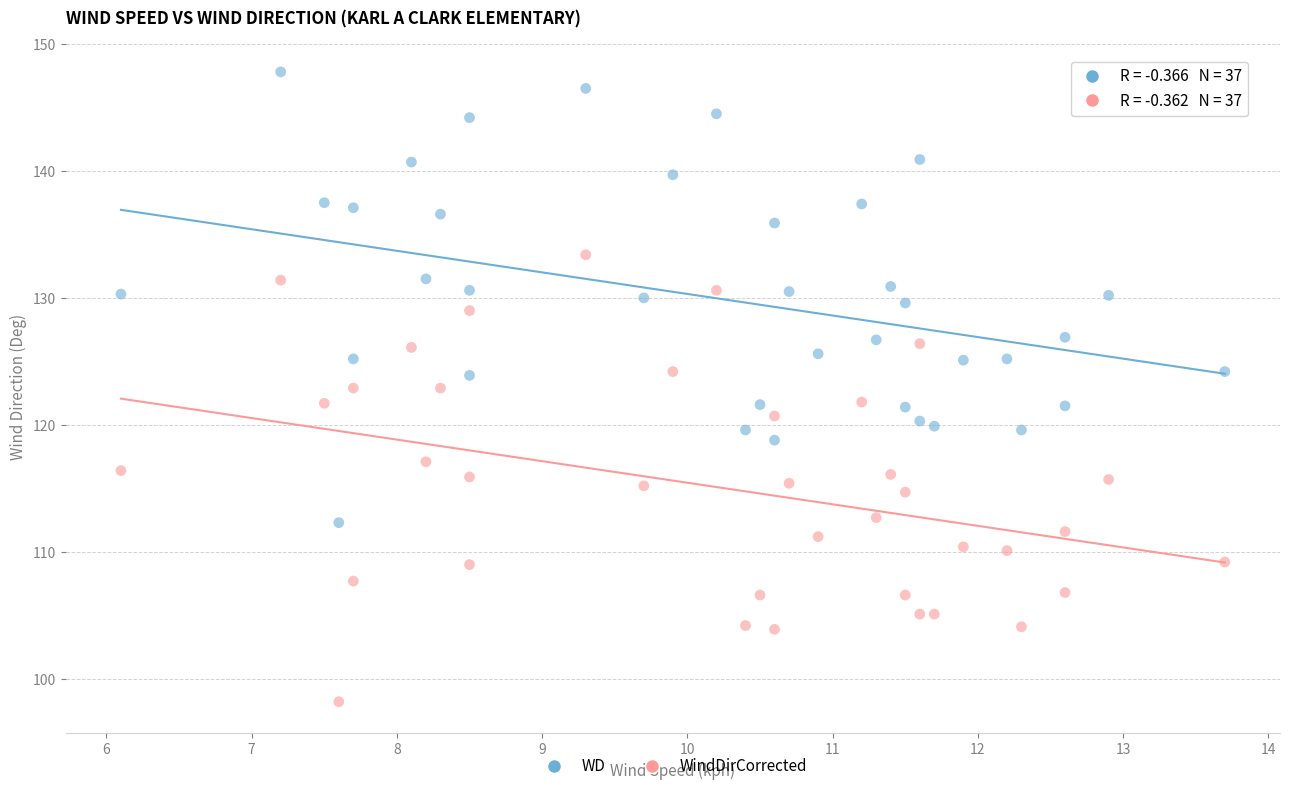

Across all data points, what is the range of X values (max minus min)?

7.6